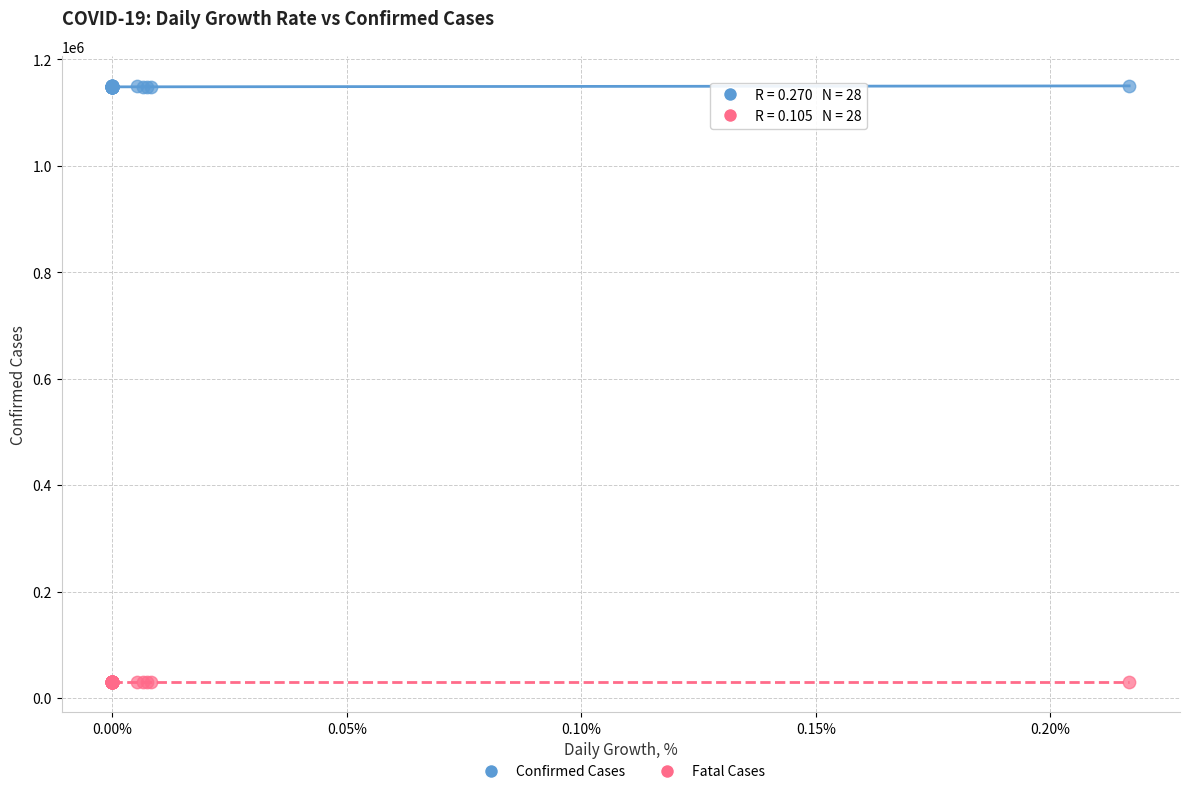

Which series contains the highest Y value?

Confirmed Cases